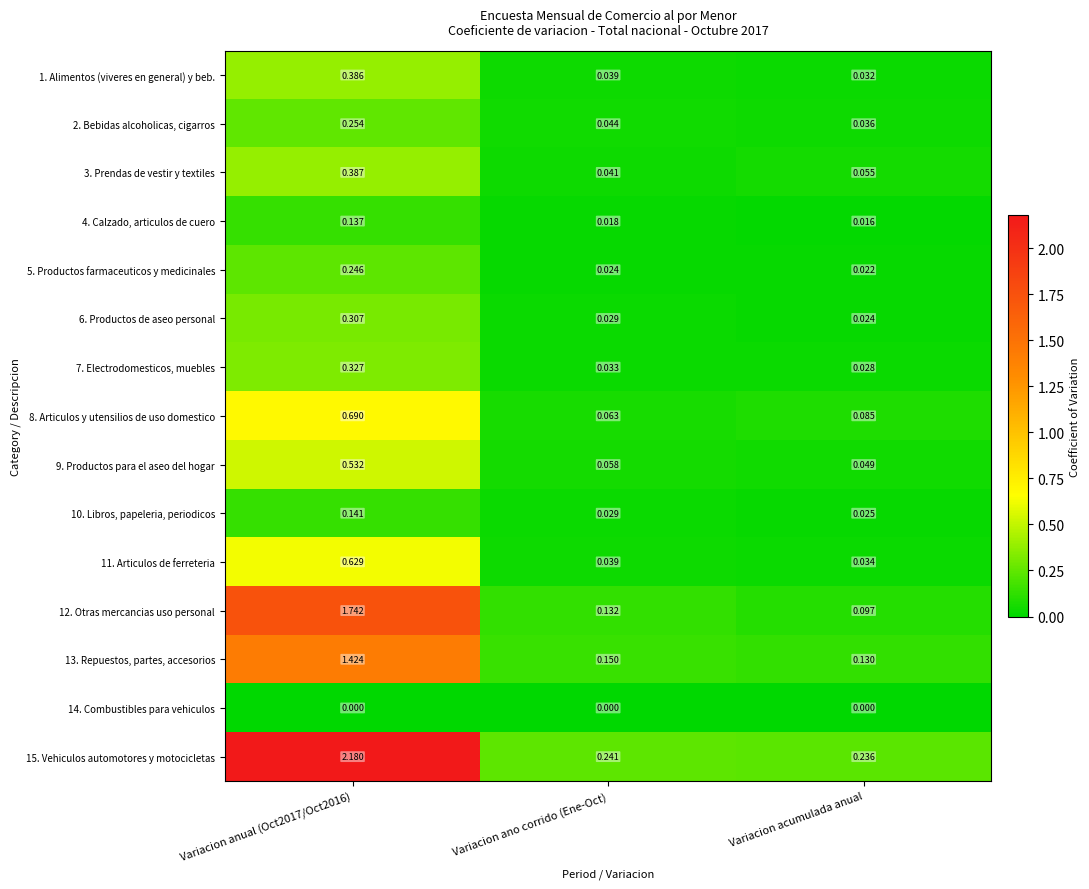

Which series changed the most between Variacion anual (Oct2017/Oct2016) and Variacion ano corrido (Ene-Oct)?

15. Vehiculos automotores y motocicletas